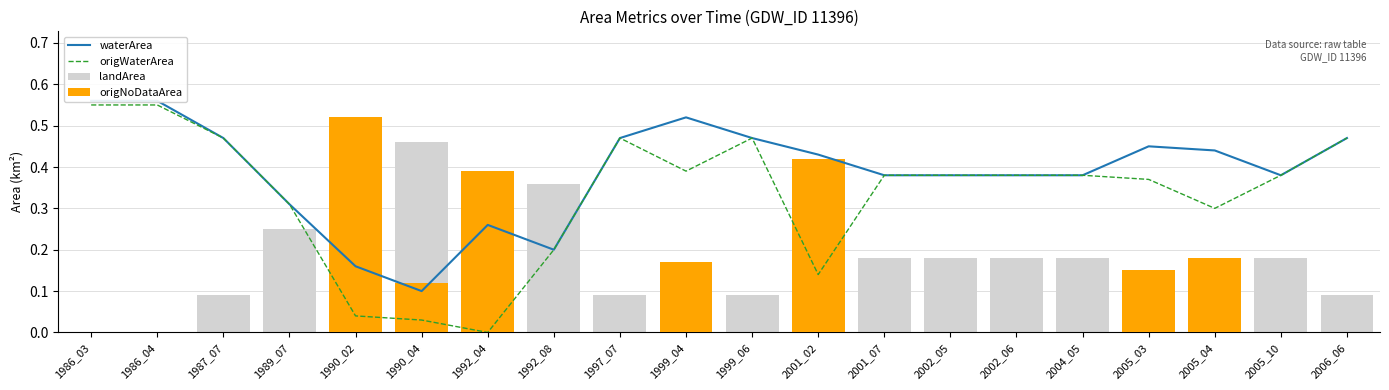

What is the difference between the second highest and minimum values in the origNoDataArea series?

0.4